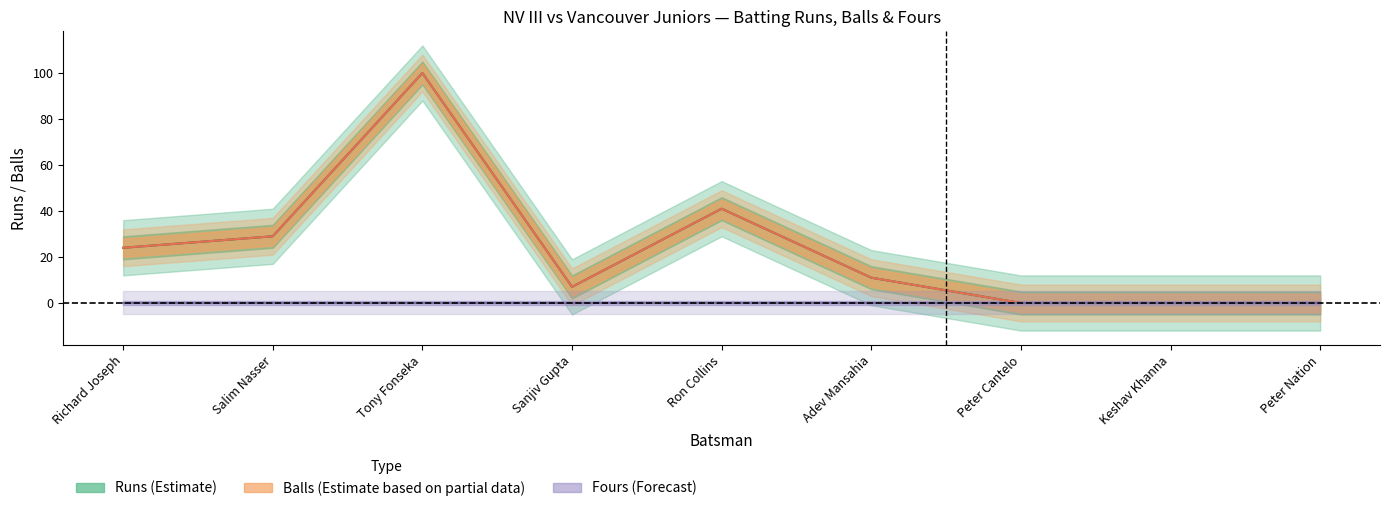

How many data points in Balls (Partial) are less than 11?

4